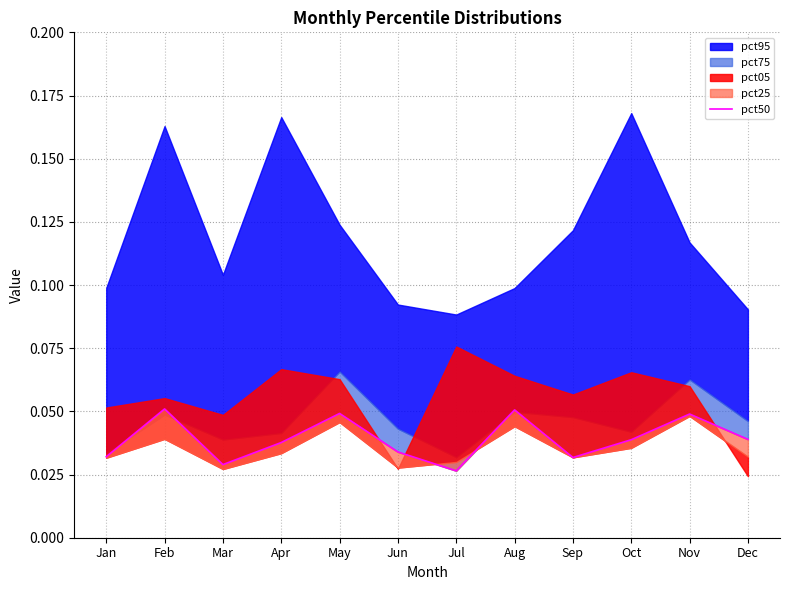

How many values are between 0 and 1?

12